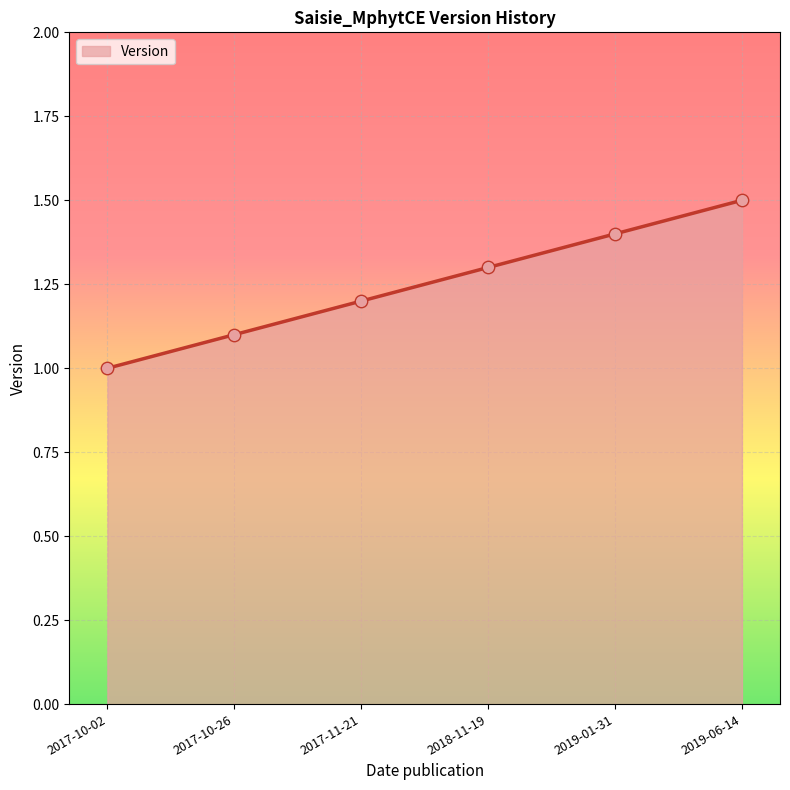

What is the change in value from 2017-10-02 to 2017-11-21?

+0.2